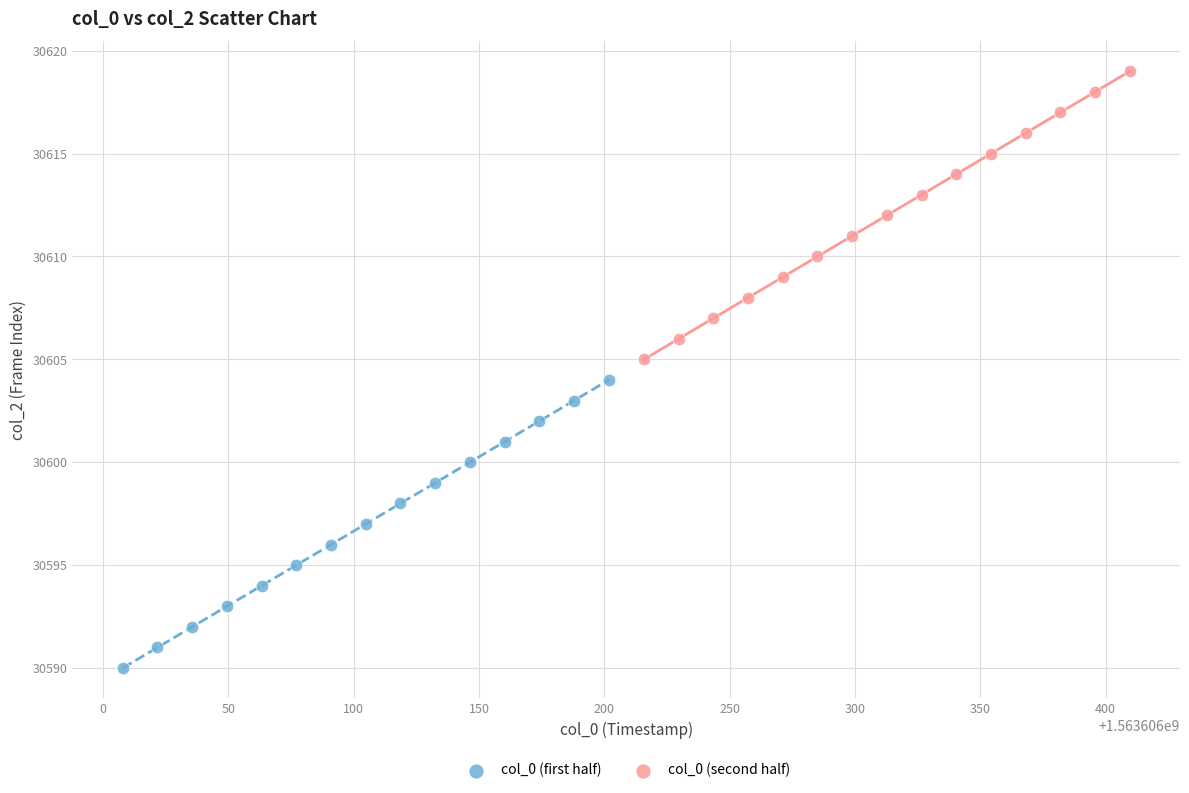

Which series reaches the minimum Y coordinate?

col_0 (first half)